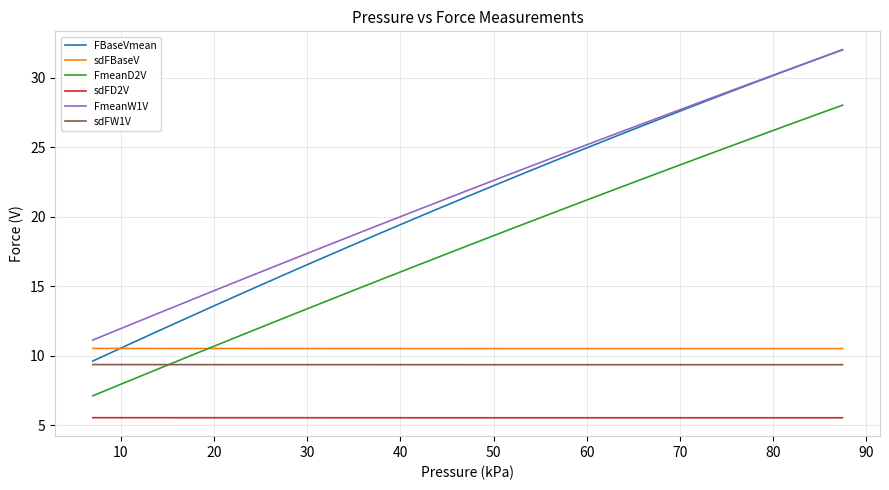

Reading left to right, transcribe all the data shown in this chart.

FBaseVmean: 9.6	10.7	11.8	12.8	13.8	14.7	15.6	16.4	17.2	18.0	18.7	19.4	20.1	20.7	21.4	22.0	22.5	23.1	23.6	24.1	24.6	25.1	25.6	26.0	26.4	26.9	27.3	27.7	28.1	28.4	28.8	29.2	29.6	29.9	30.3	30.6	31.0	31.3	31.7	32.0
sdFBaseV: 10.5	10.5	10.5	10.5	10.5	10.5	10.5	10.5	10.5	10.5	10.5	10.5	10.5	10.5	10.5	10.5	10.5	10.5	10.5	10.5	10.5	10.5	10.5	10.5	10.5	10.5	10.5	10.5	10.5	10.5	10.5	10.5	10.5	10.5	10.5	10.5	10.5	10.5	10.5	10.5
FmeanD2V: 7.1	8.1	9.1	10.0	10.9	11.7	12.5	13.3	14.0	14.7	15.4	16.0	16.7	17.3	17.8	18.4	18.9	19.4	19.9	20.4	20.9	21.3	21.8	22.2	22.6	23.0	23.4	23.8	24.2	24.5	24.9	25.3	25.6	26.0	26.3	26.7	27.0	27.3	27.7	28.0
sdFD2V: 5.5	5.5	5.5	5.5	5.5	5.5	5.5	5.5	5.5	5.5	5.5	5.5	5.5	5.5	5.5	5.5	5.5	5.5	5.5	5.5	5.5	5.5	5.5	5.5	5.5	5.5	5.5	5.5	5.5	5.5	5.5	5.5	5.5	5.5	5.5	5.5	5.5	5.5	5.5	5.5
FmeanW1V: 11.1	12.1	13.1	14.0	14.9	15.7	16.5	17.2	18.0	18.7	19.4	20.0	20.6	21.2	21.8	22.4	22.9	23.4	23.9	24.4	24.8	25.3	25.7	26.2	26.6	27.0	27.4	27.8	28.1	28.5	28.9	29.2	29.6	29.9	30.3	30.6	31.0	31.3	31.7	32.0
sdFW1V: 9.4	9.4	9.4	9.4	9.4	9.4	9.4	9.4	9.4	9.4	9.4	9.4	9.4	9.4	9.4	9.4	9.4	9.4	9.4	9.4	9.4	9.4	9.4	9.4	9.4	9.4	9.4	9.4	9.4	9.4	9.4	9.4	9.4	9.4	9.4	9.4	9.4	9.4	9.4	9.4